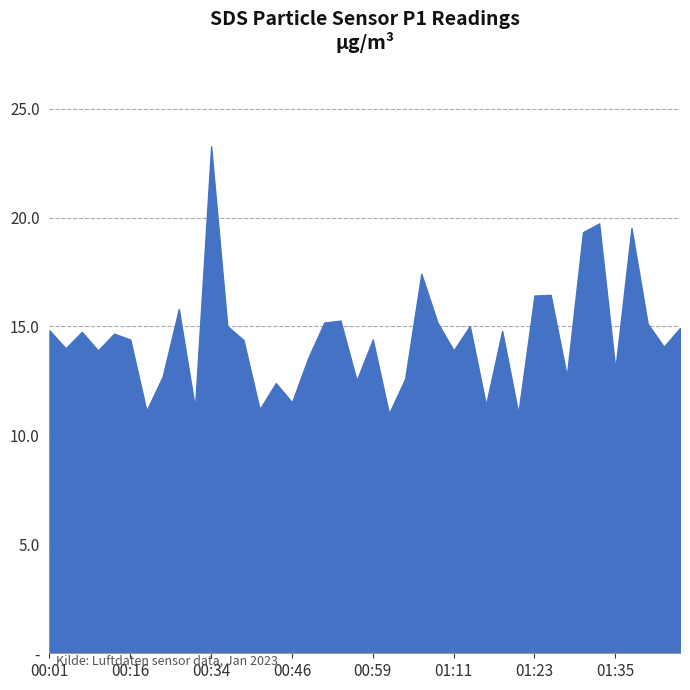

Is this an area chart (filled region under the line)?

Yes